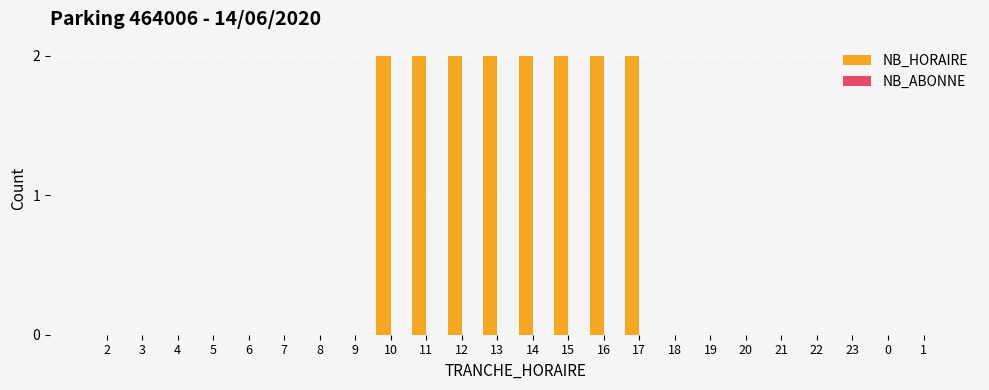

Approximately how many times larger is the value at 11 compared to 14?

1.0